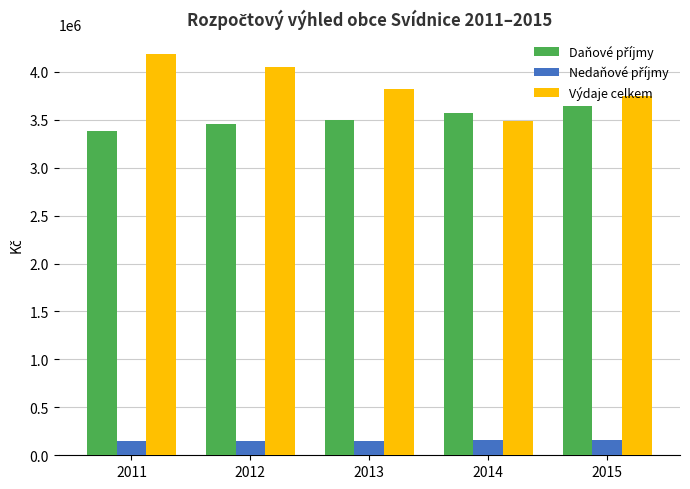

What is the total value across all series at 2014?

7209300